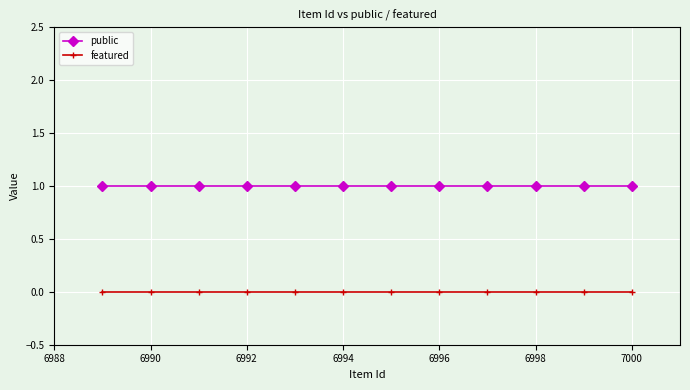

What are all the series names shown in the legend?

public, featured